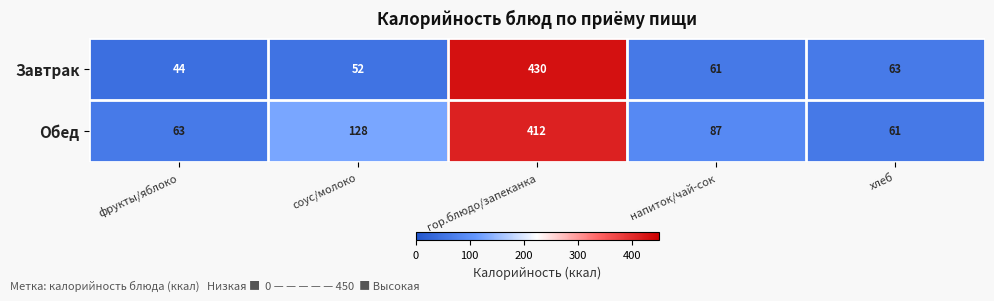

Count the number of data series in this chart.

2